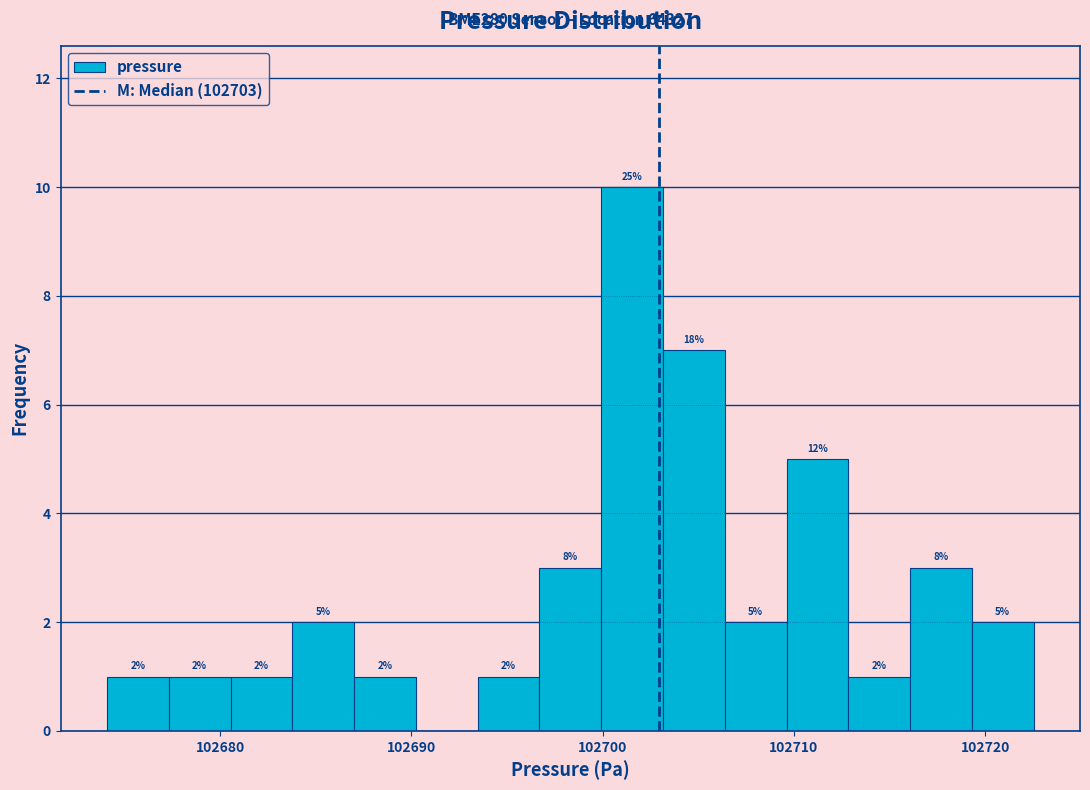

Read against the x-axis, roughly where is the centre of the tallest bar?

102702